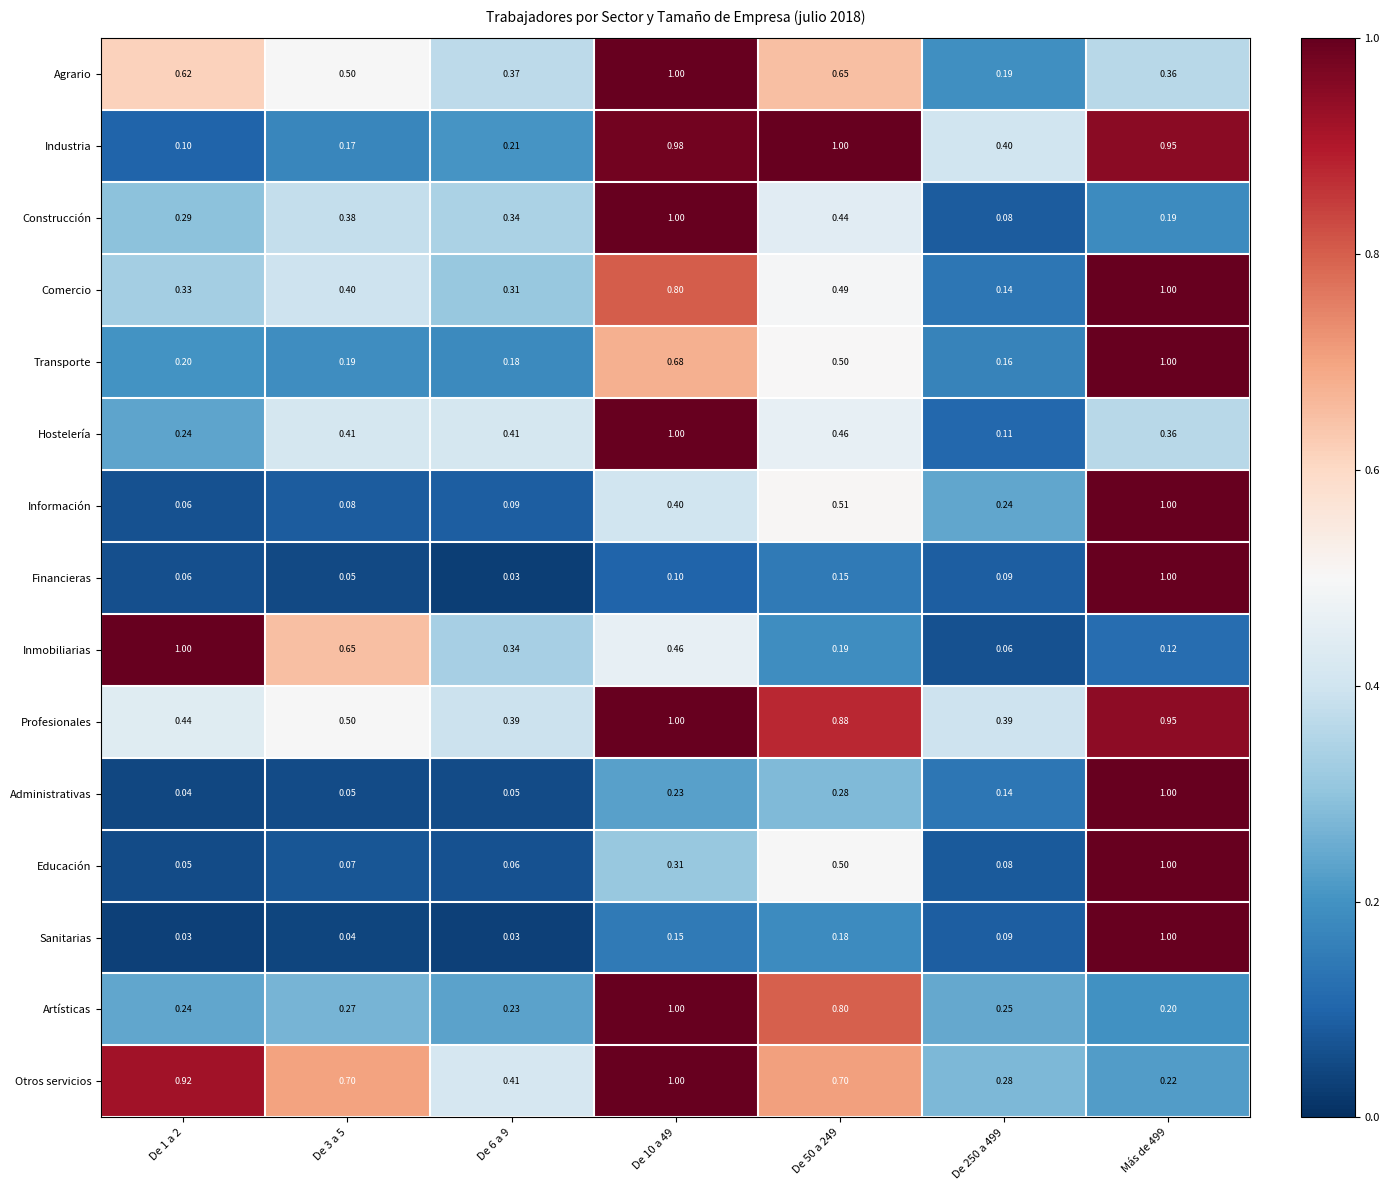

Is the value of Sanitarias at De 50 a 249 greater than the value of Otros servicios at De 10 a 49?

No